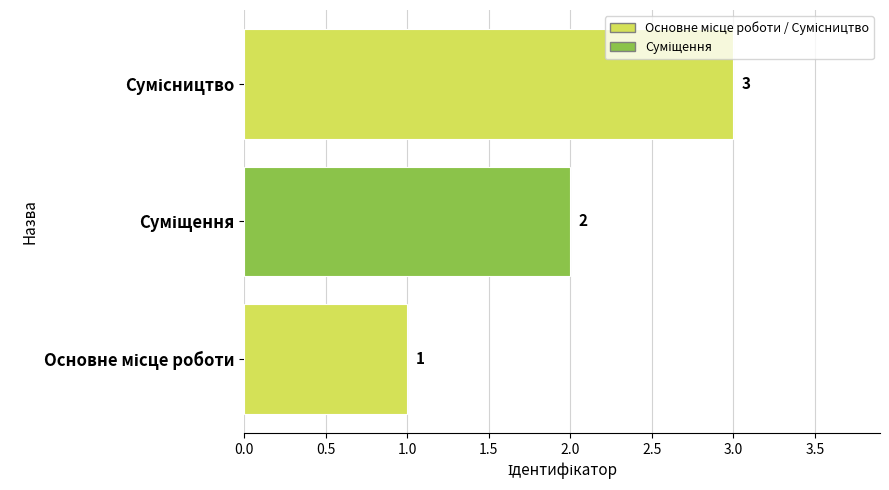

What is the sum of all values?

6